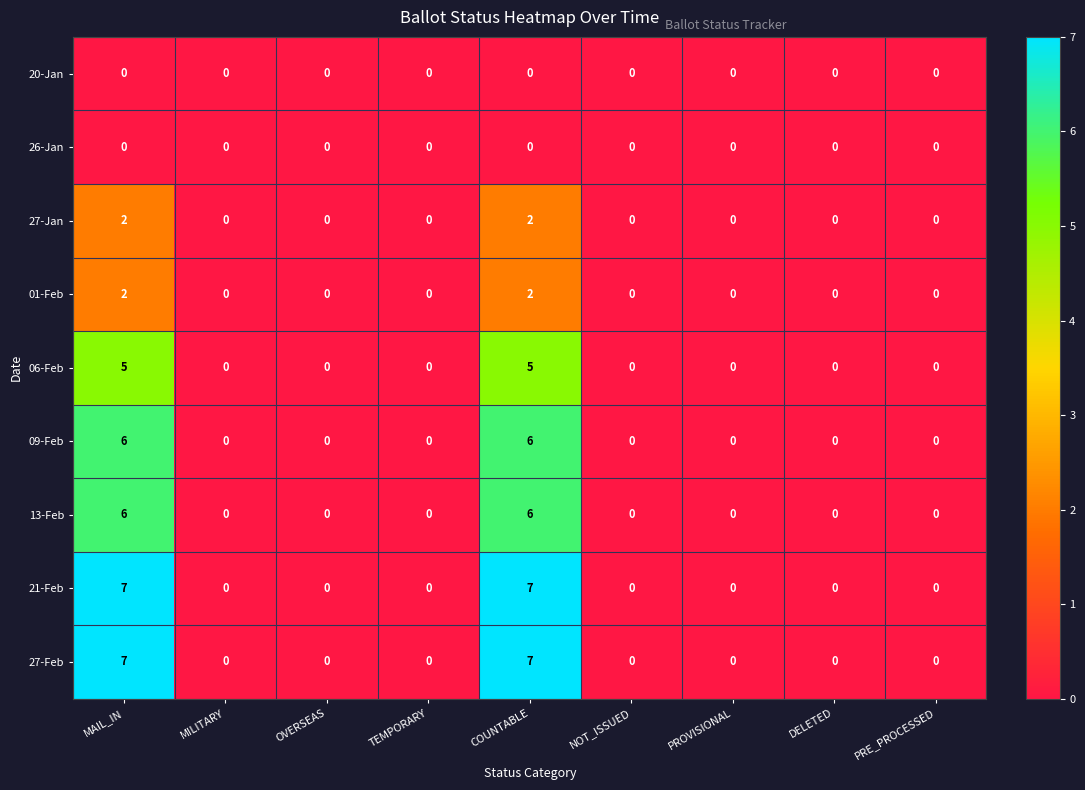

True or false: 27-Feb has a value of 0 at MILITARY.

True